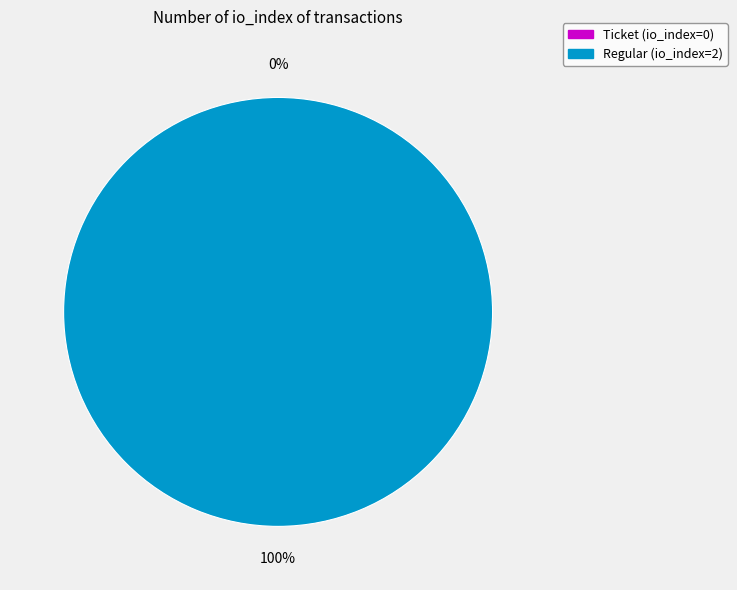

True or false: Regular (io_index=2) accounts for 99% of the total.

False